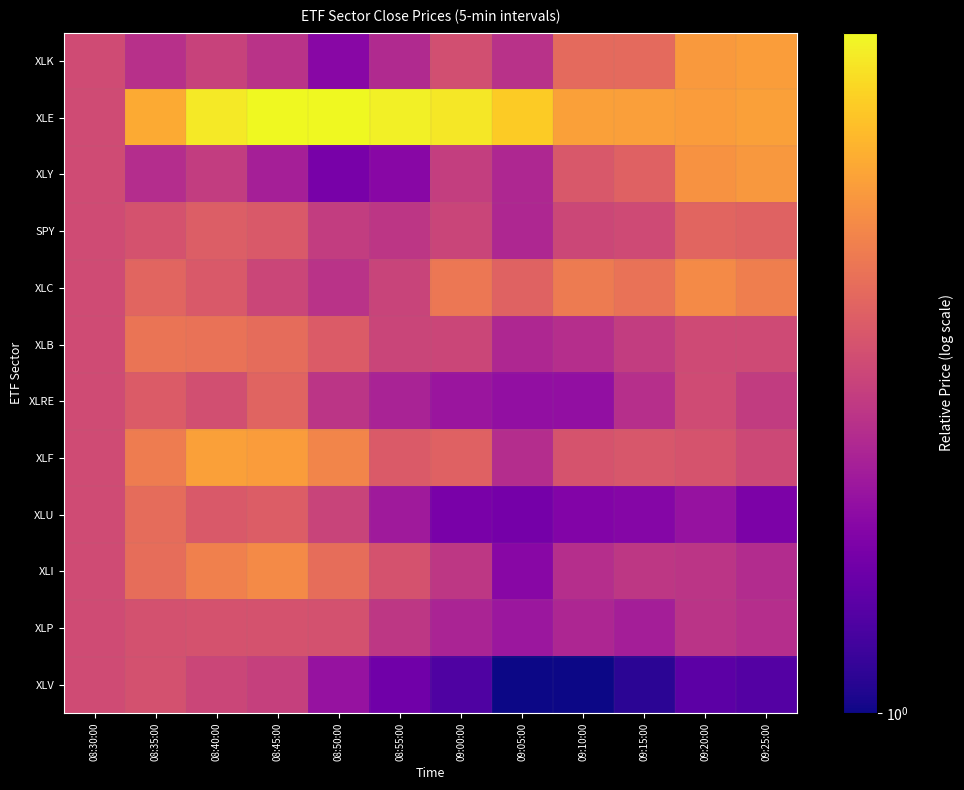

Which series has the largest range (max minus min)?

XLE